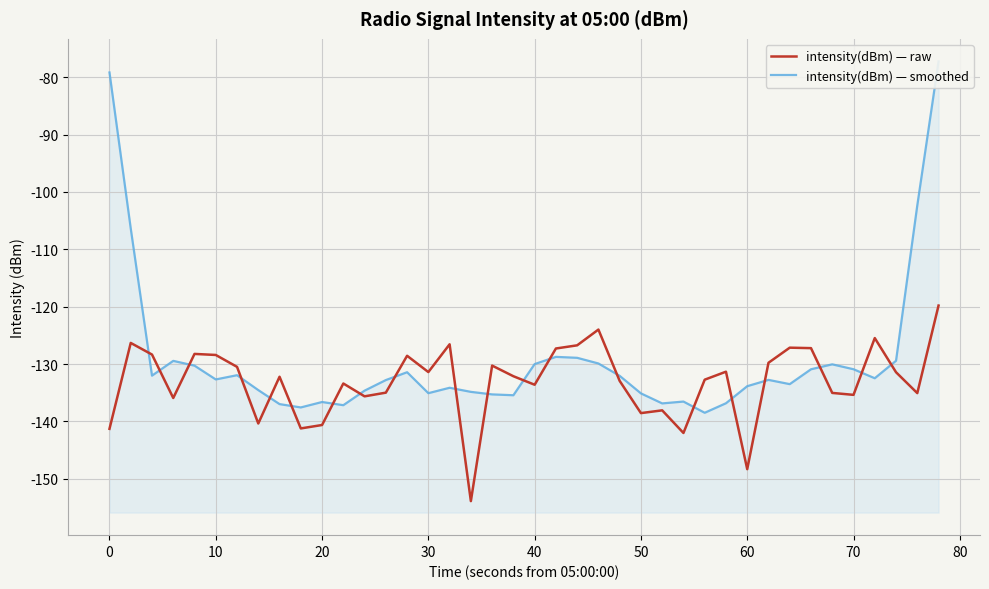

What is the sum of all intensity(dBm) — raw values?

-5321.8